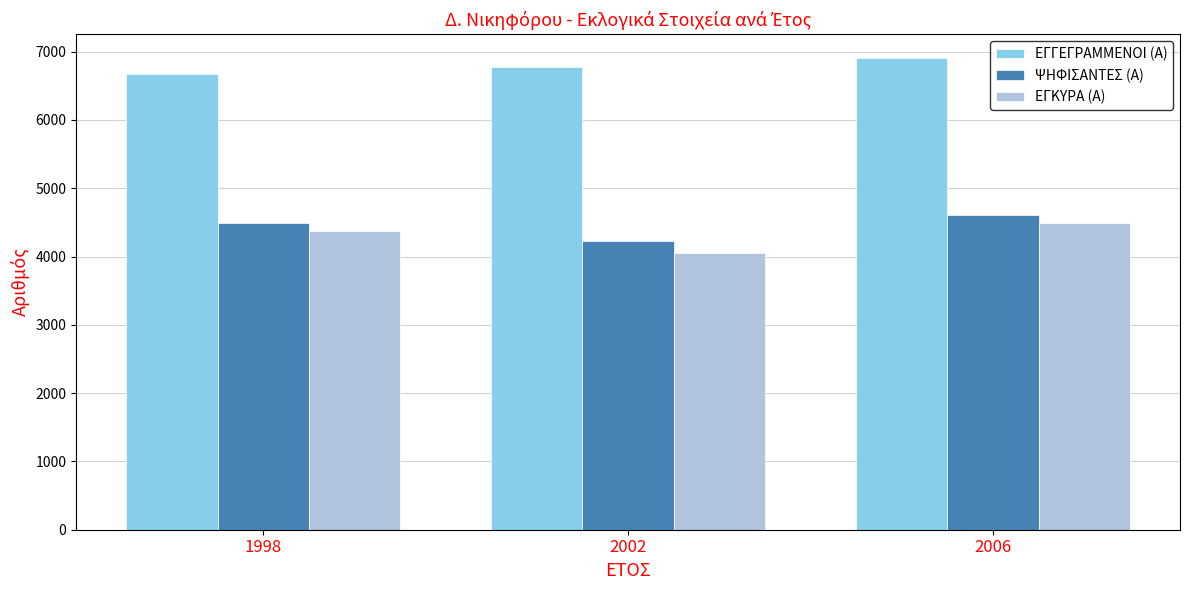

Which category has the lowest value in the ΕΓΓΕΓΡΑΜΜΕΝΟΙ (Α) series?

1998